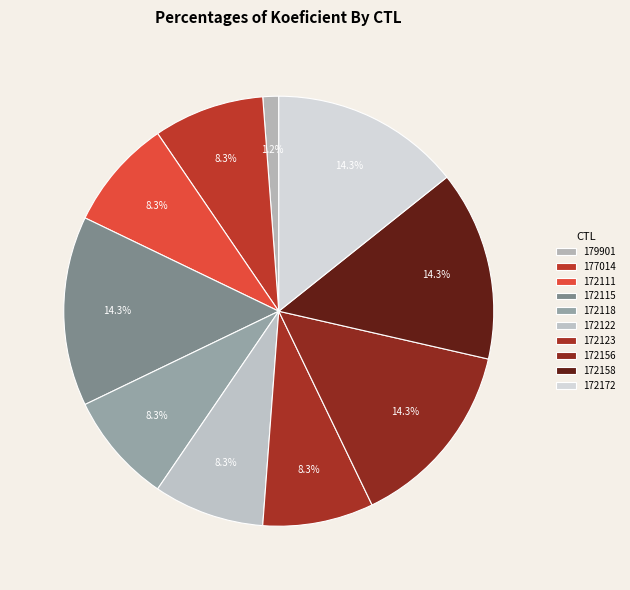

Count the number of slices in the pie.

10